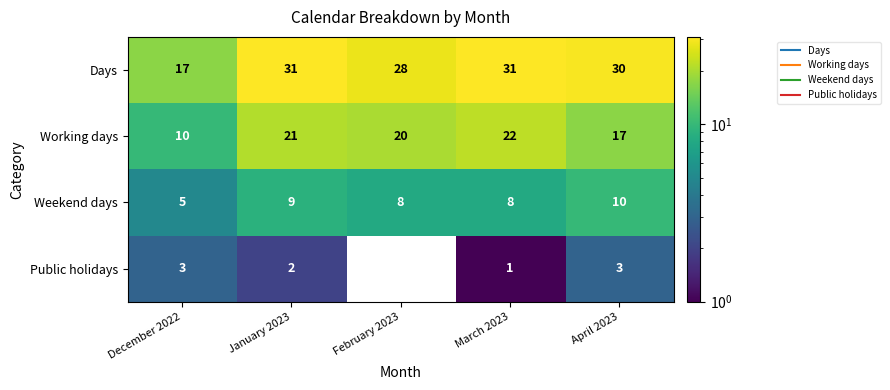

At which label does Public holidays reach its minimum?

February 2023